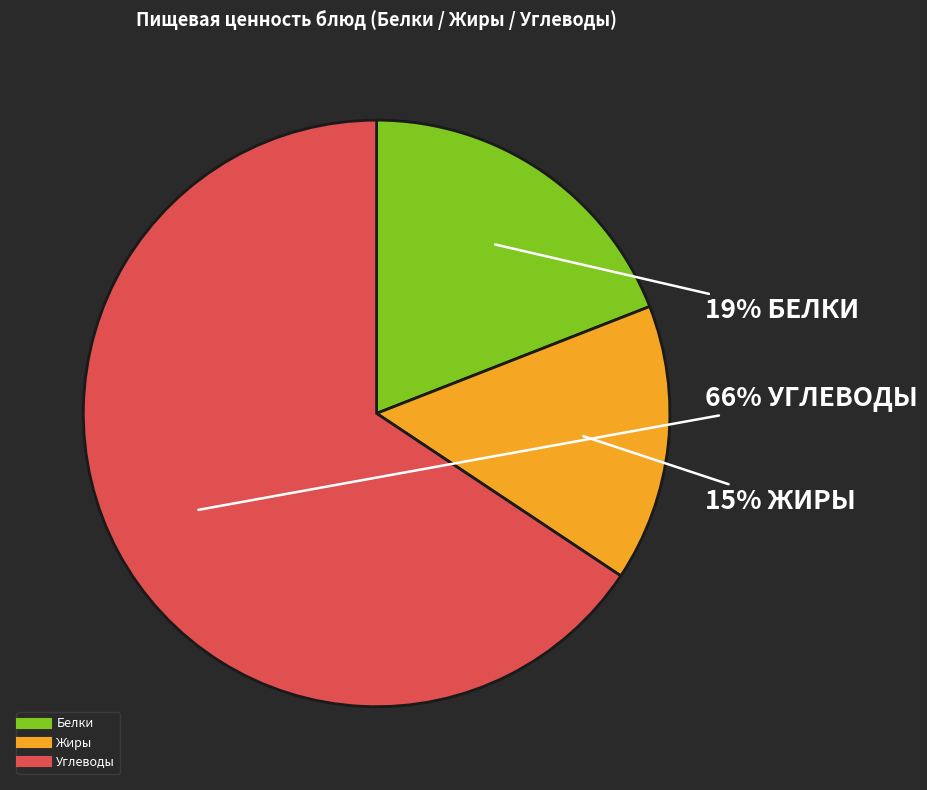

Is there any slice that represents more than half of the pie?

Yes